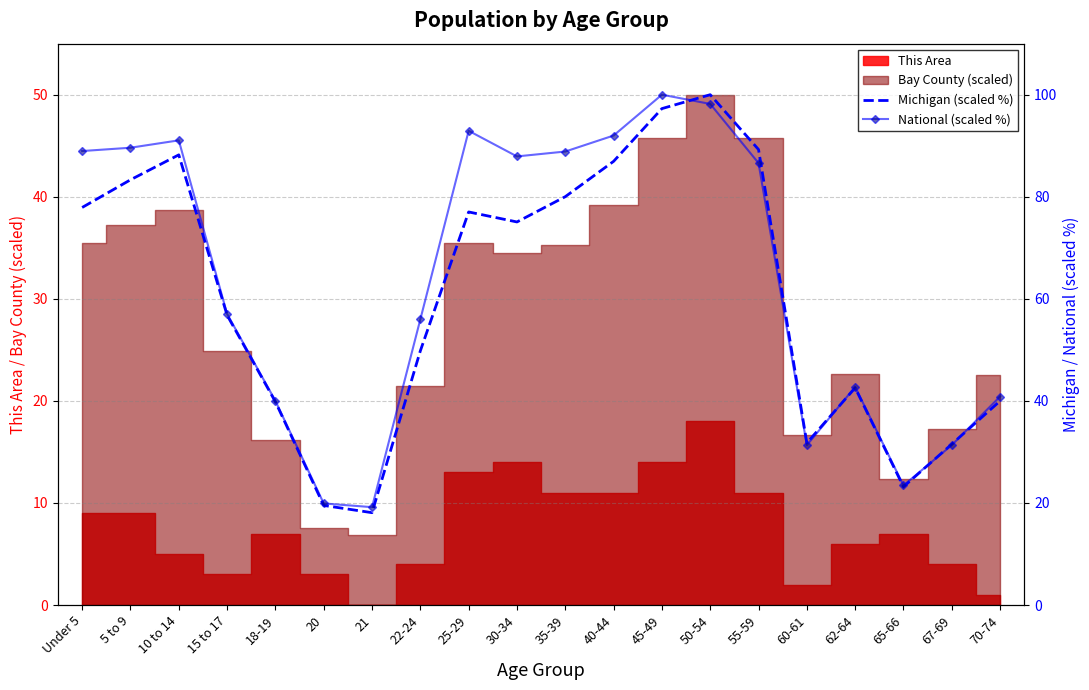

At which label does Michigan (scaled %) first exceed 75?

Under 5